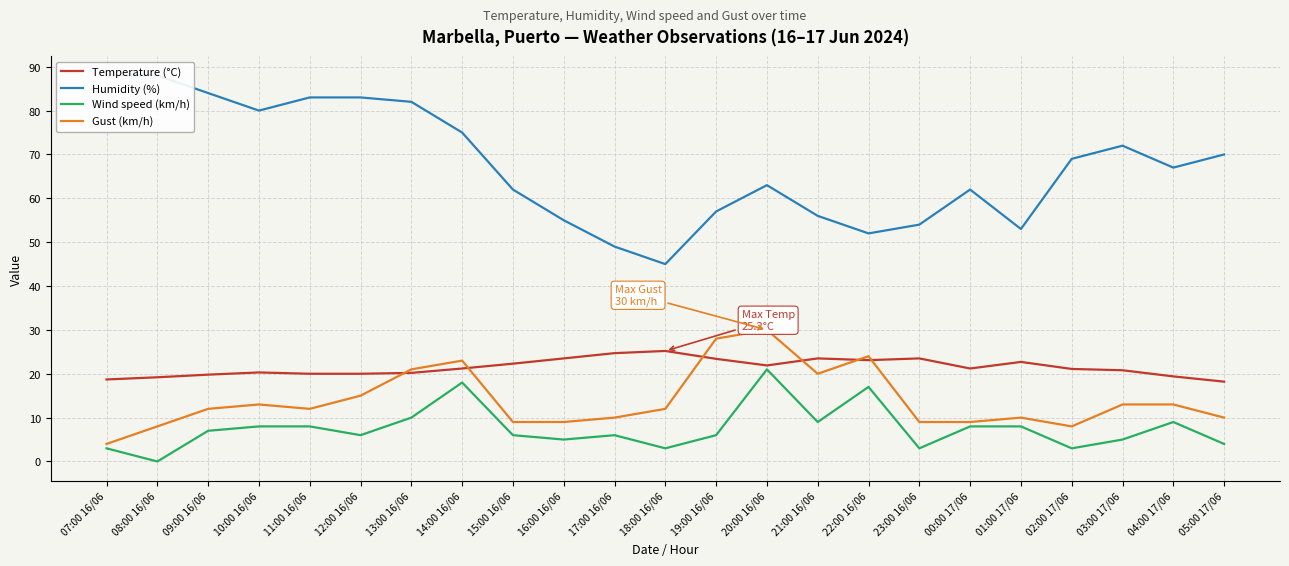

The Gust (km/h) series shows 3.8 at 08:00 16/06. True or false?

False